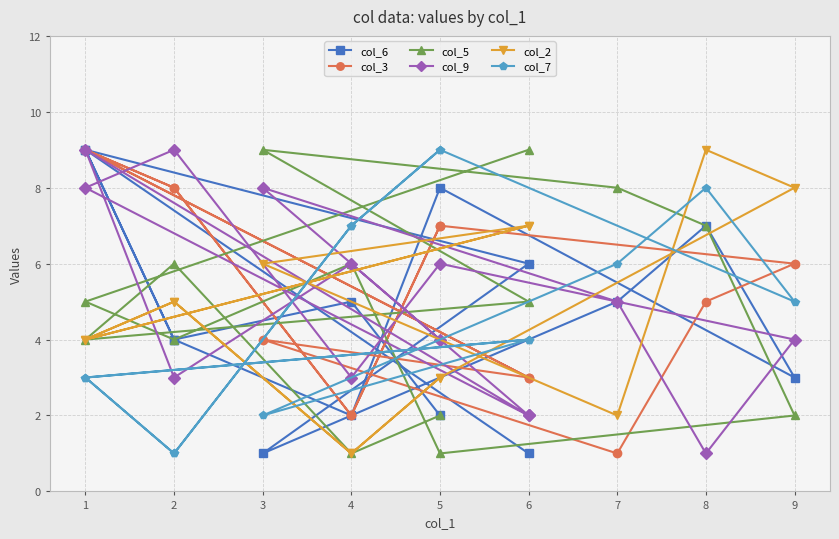

True or false: col_5 and col_7 intersect in this chart.

True